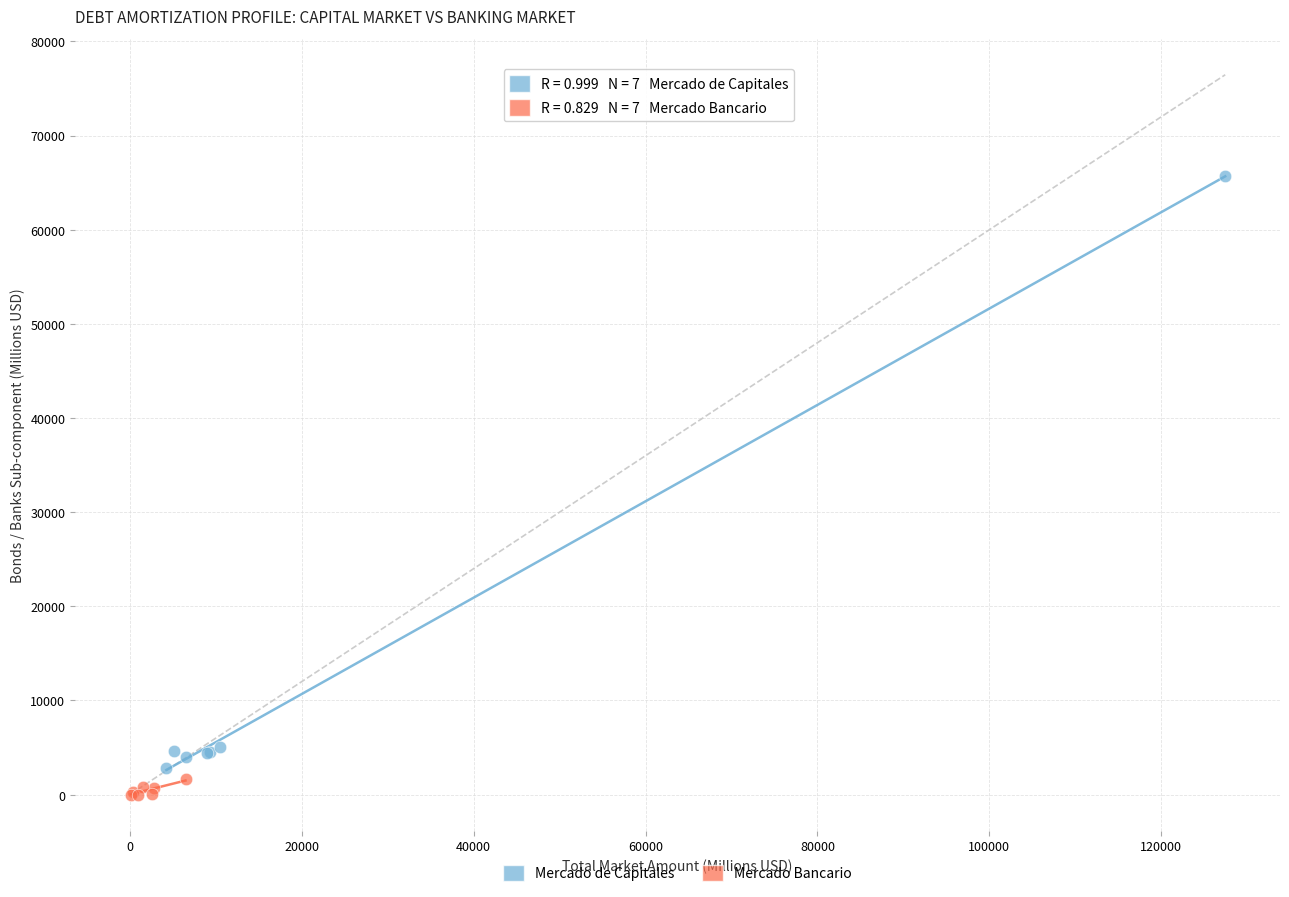

Which series has the largest Y range (max minus min)?

Mercado de Capitales